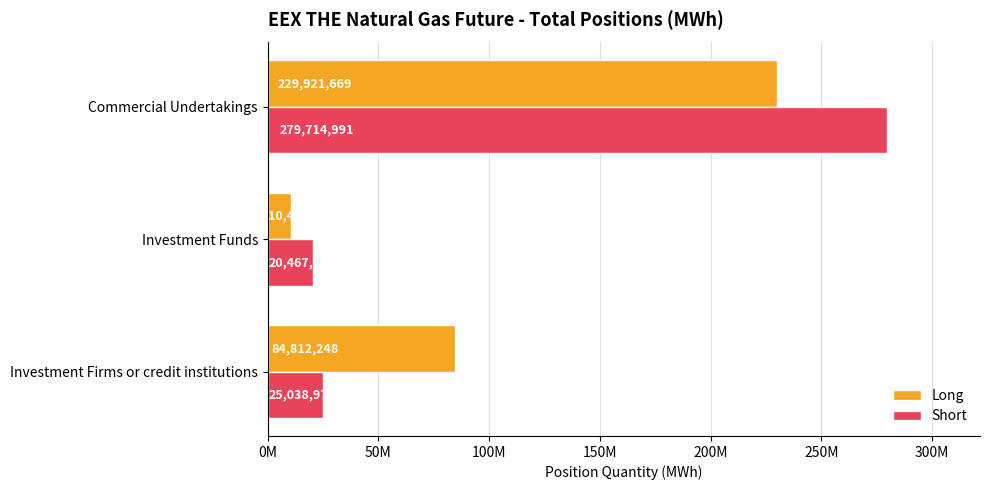

Reading left to right, list all the values displayed in this chart.

Long: 84812248	10495898	229921669
Short: 25038978	20467726	279714991